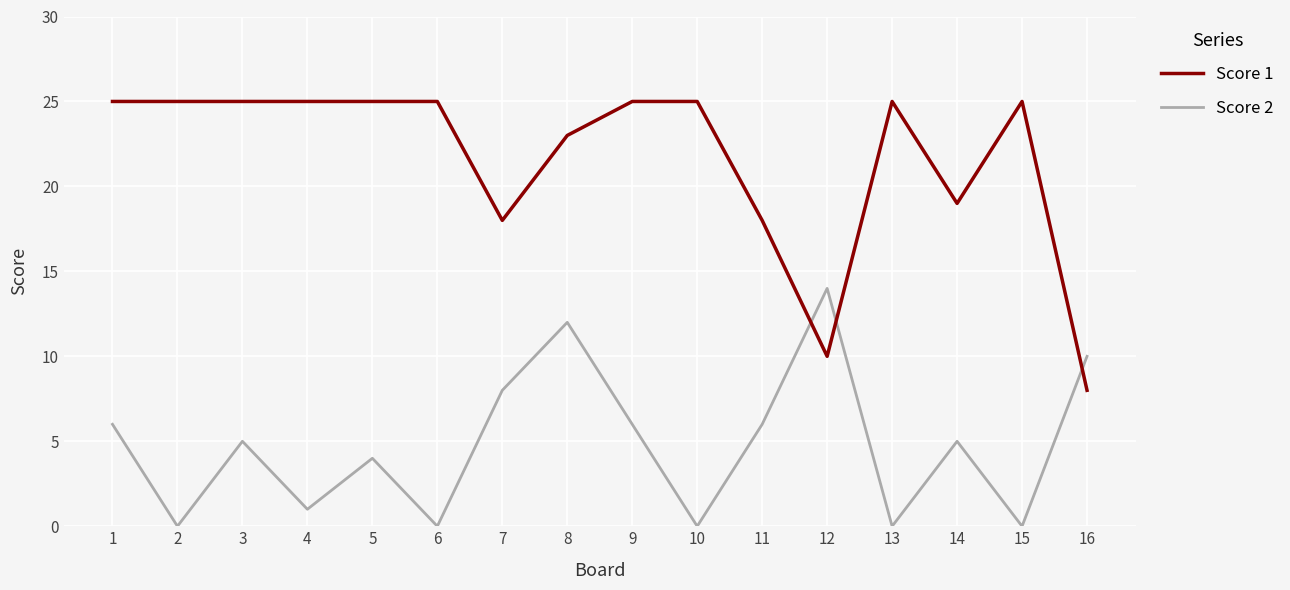

Reading right to left, what are all the values shown in this chart?

Score 1: 8	25	19	25	10	18	25	25	23	18	25	25	25	25	25	25
Score 2: 10	0	5	0	14	6	0	6	12	8	0	4	1	5	0	6